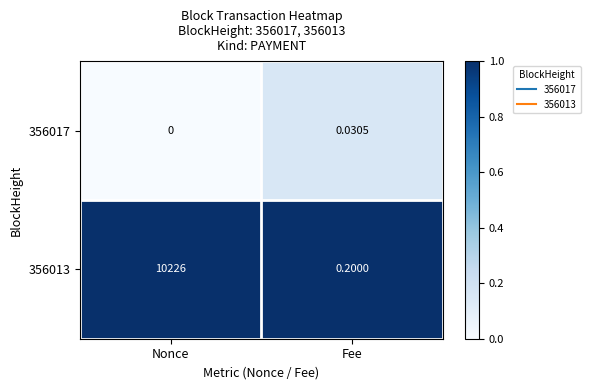

Which series has the widest spread of values?

356013